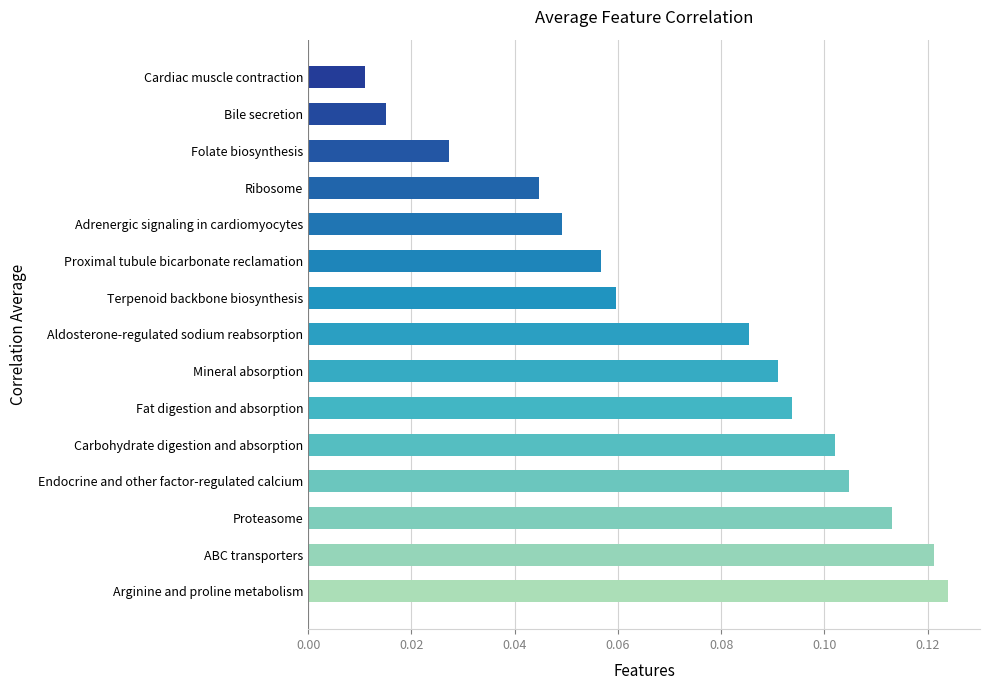

List the labels in order of value, largest first.

Arginine and proline metabolism, ABC transporters, Proteasome, Endocrine and other factor-regulated calcium, Carbohydrate digestion and absorption, Fat digestion and absorption, Mineral absorption, Aldosterone-regulated sodium reabsorption, Terpenoid backbone biosynthesis, Proximal tubule bicarbonate reclamation, Adrenergic signaling in cardiomyocytes, Ribosome, Folate biosynthesis, Bile secretion, Cardiac muscle contraction